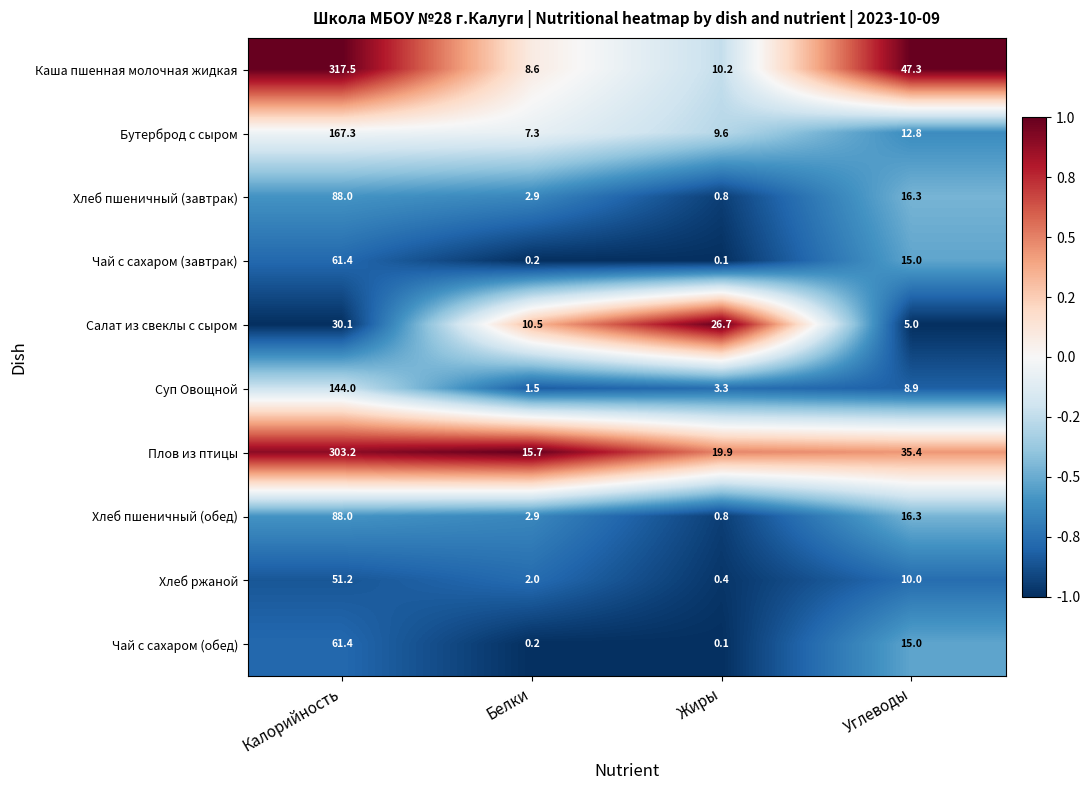

Read the Каша пшенная молочная жидкая value at Калорийность.

317.5